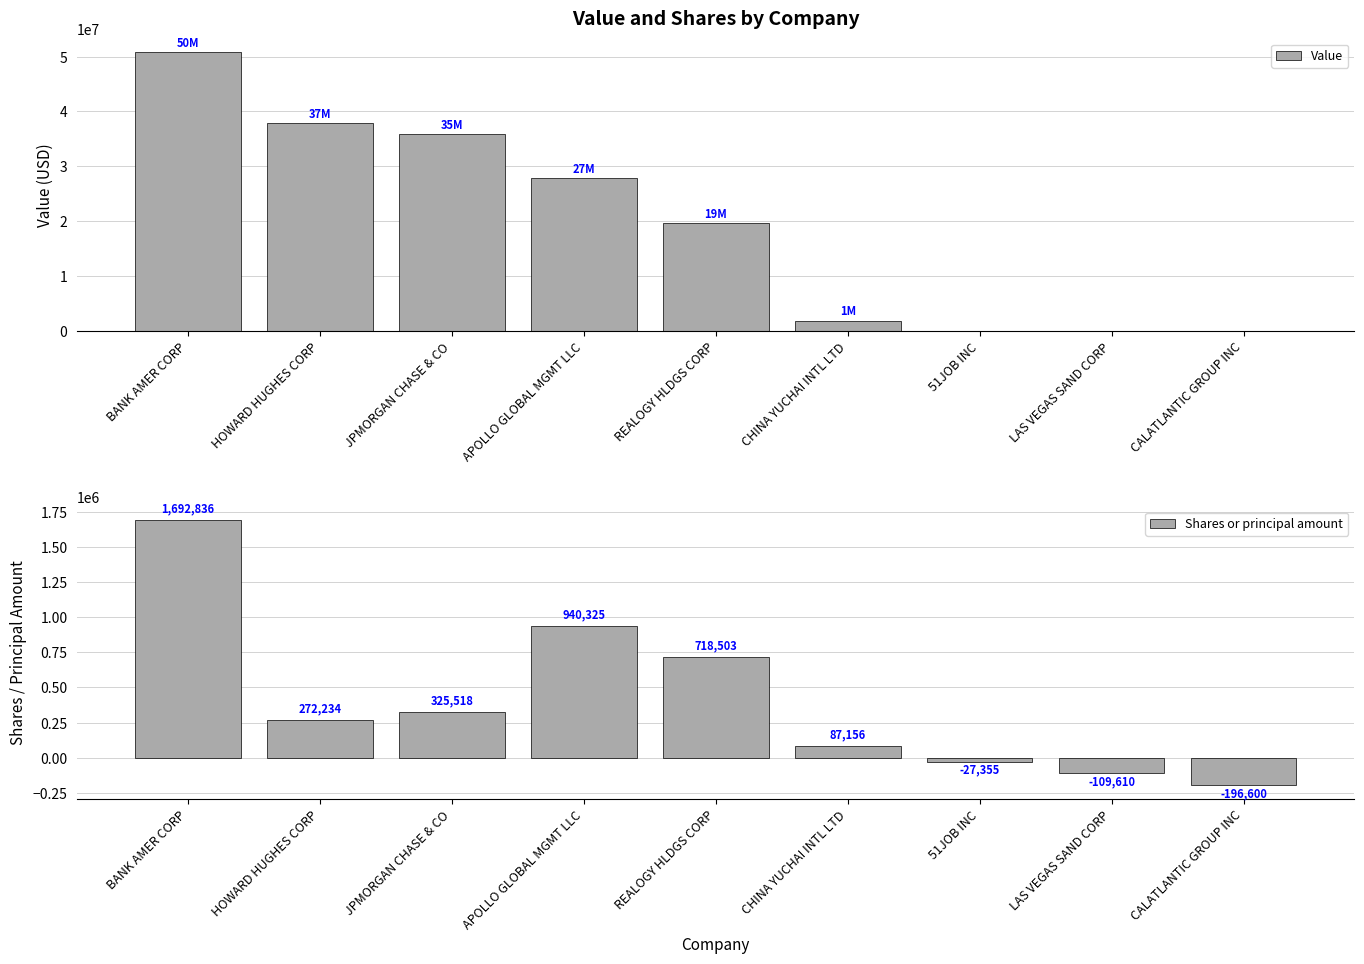

Is it true that Shares or principal amount equals 378867 at HOWARD HUGHES CORP?

False